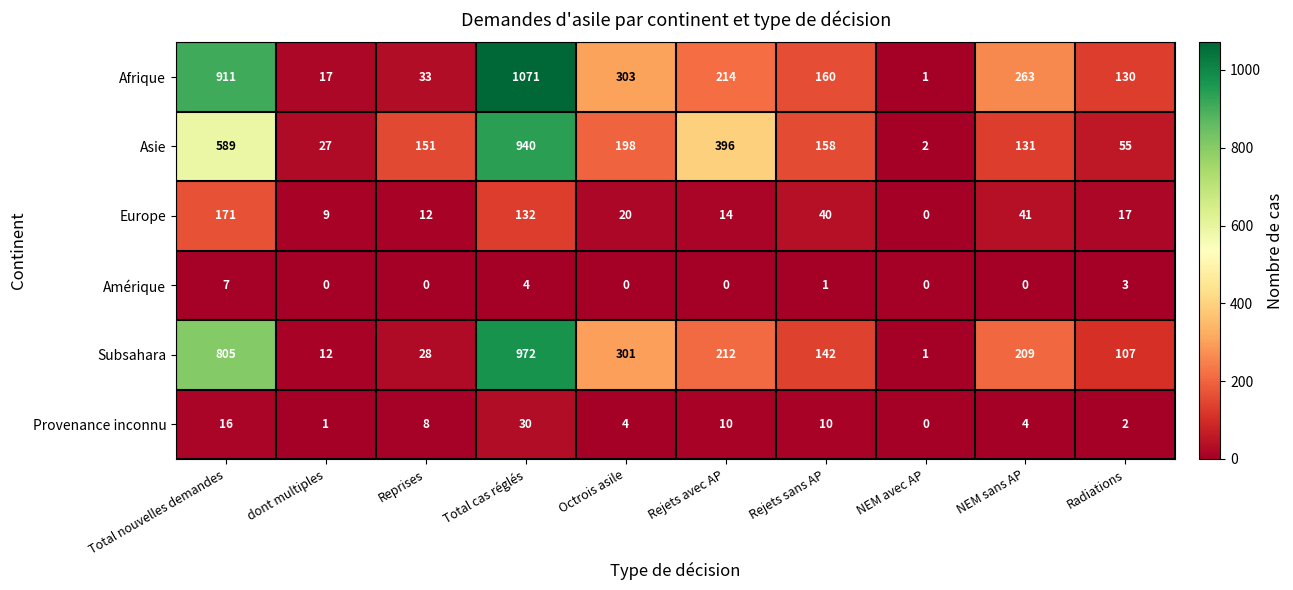

Is it true that Europe equals 171 at Total nouvelles demandes?

True